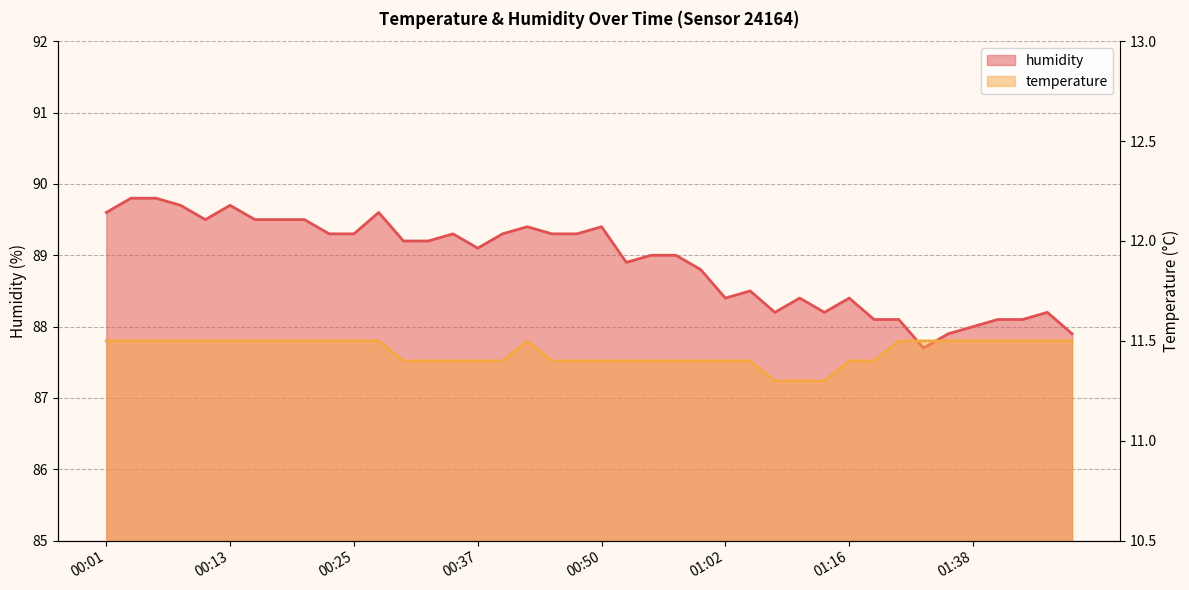

At which category is the sum across all series the highest?

00:03